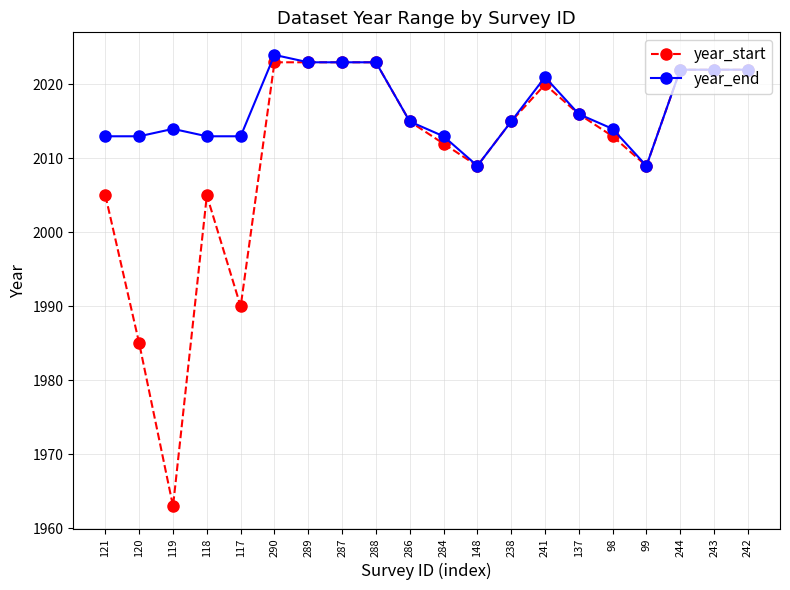

At which category does year_end reach its first local peak?

119